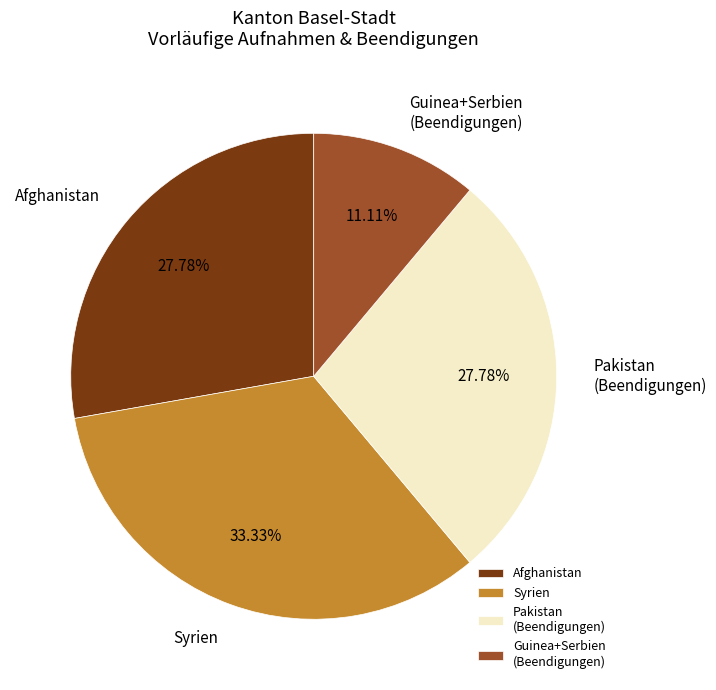

How many segments does this pie chart have?

4